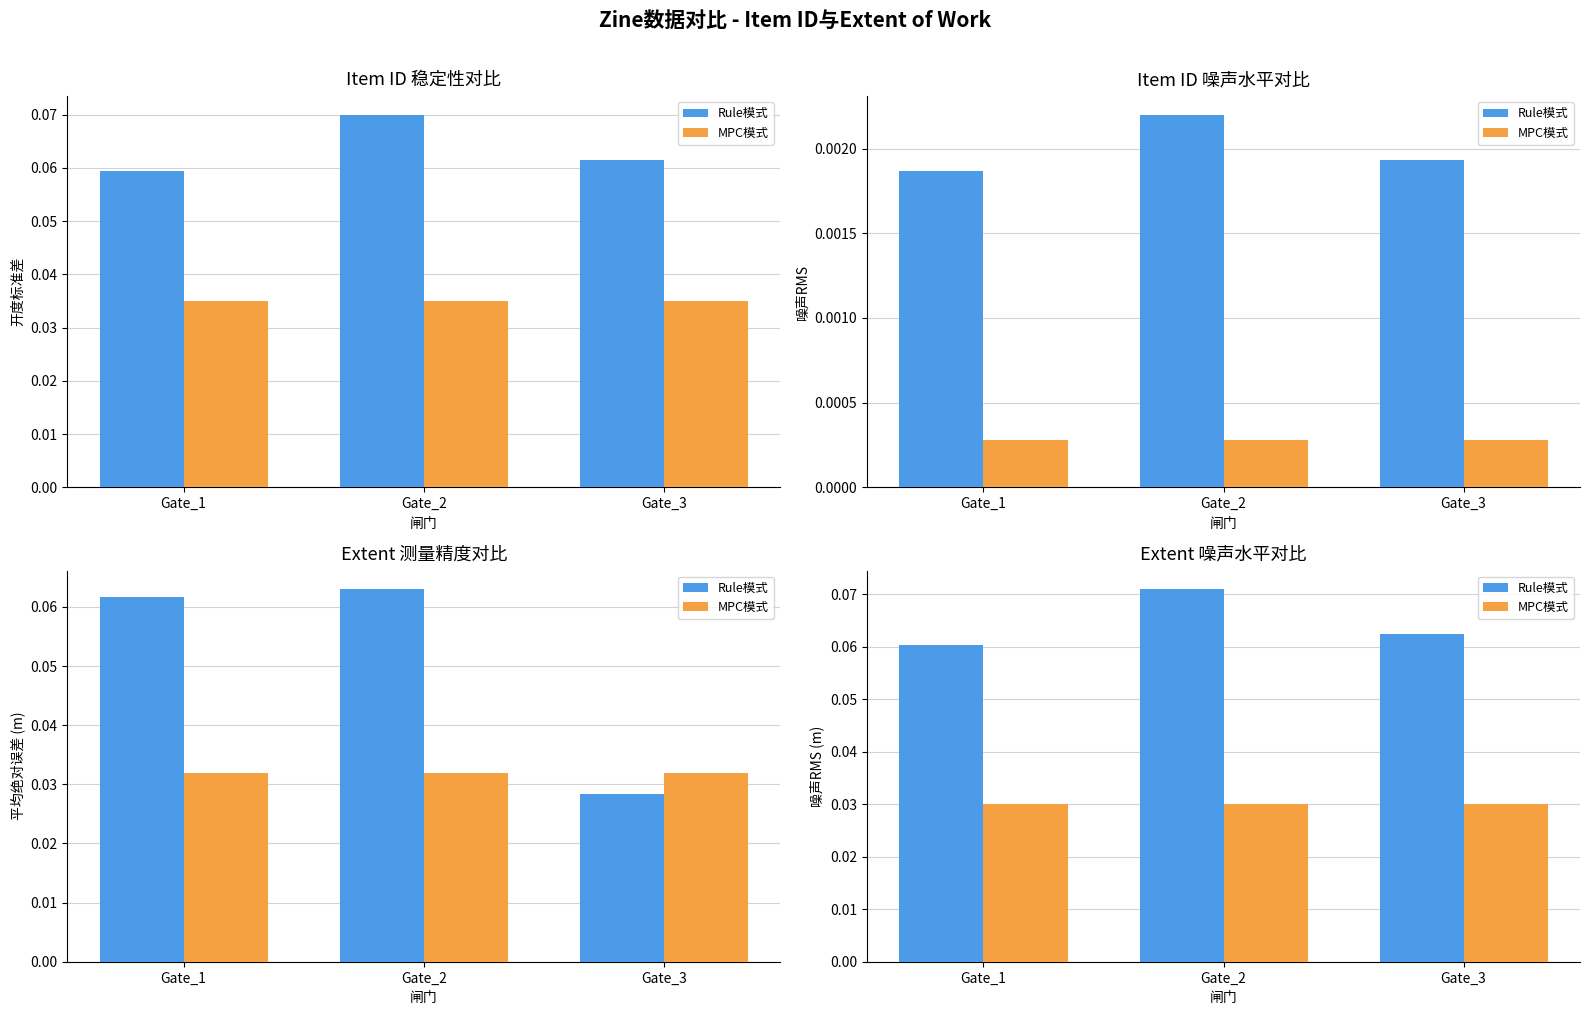

What is the total value across all series at Gate_1?

0.1